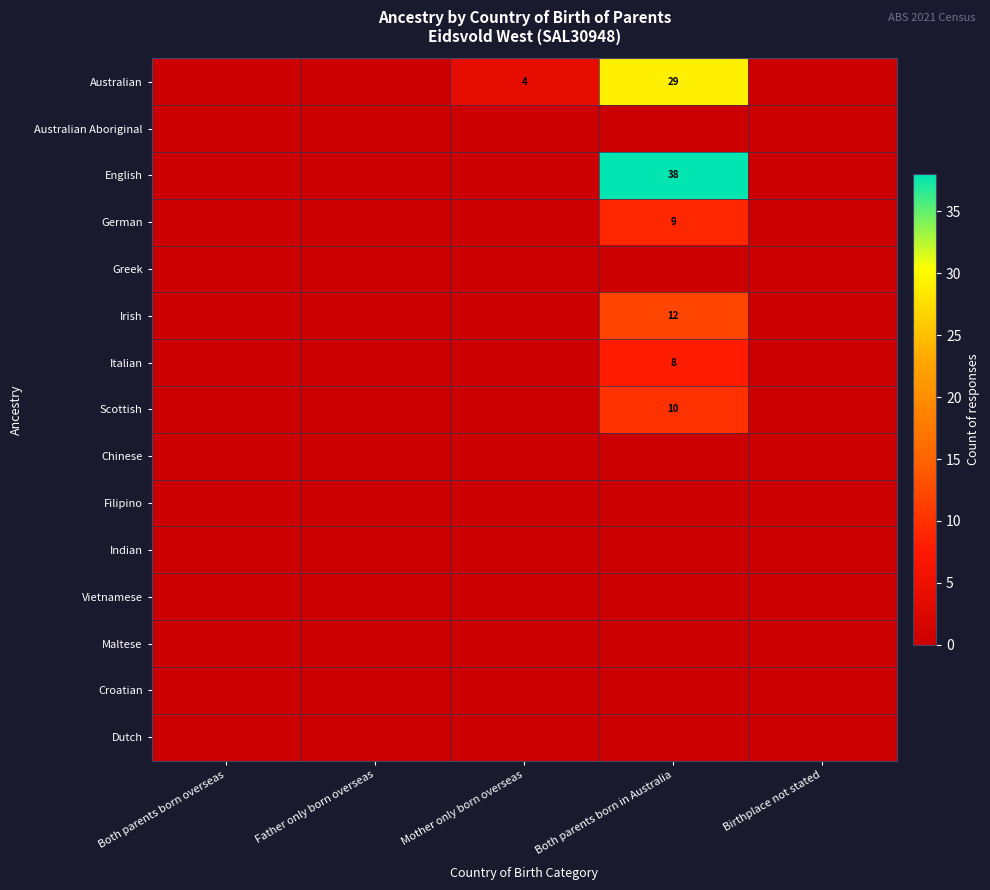

True or false: German has a value of 6 at Both parents born in Australia.

False